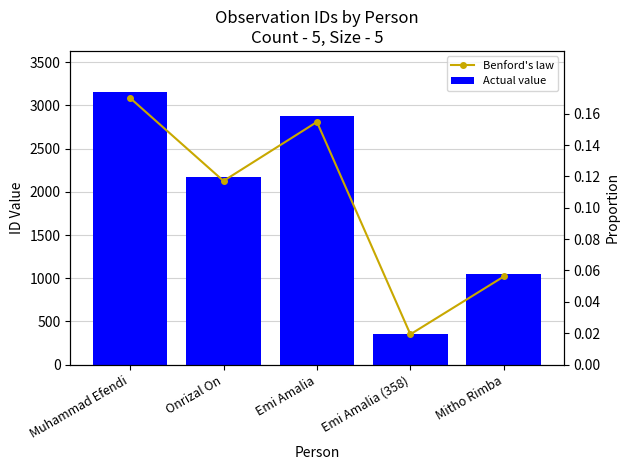

What is the sum of the Benford's law values at Onrizal On and Muhammad Efendi?

0.3